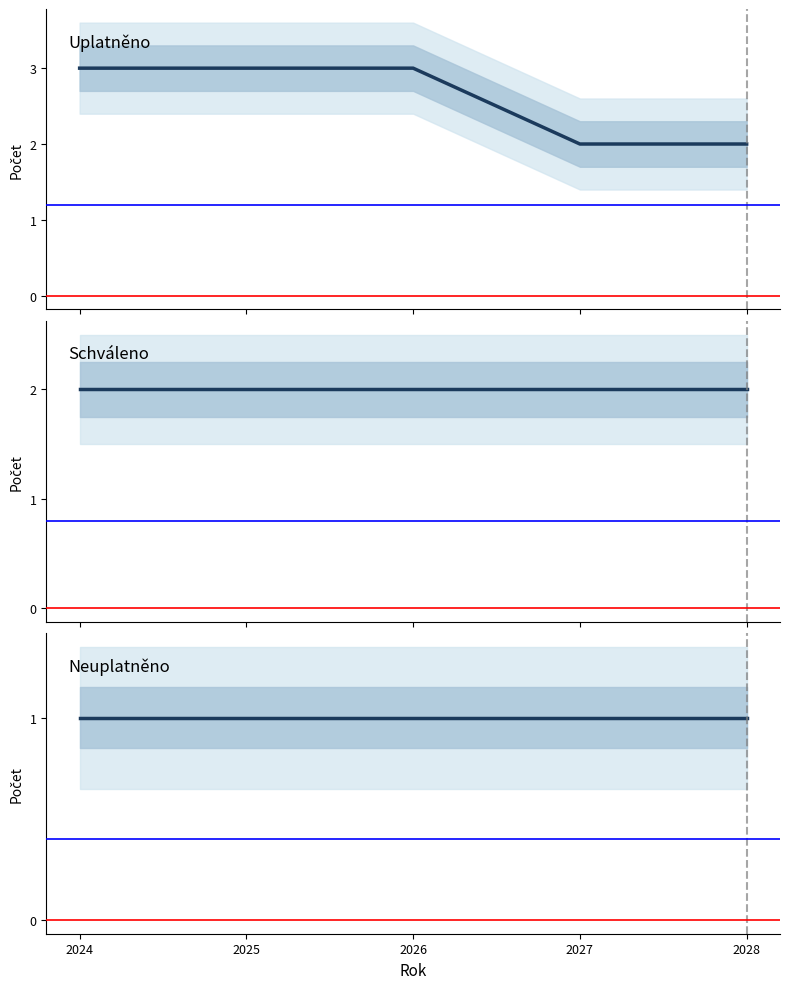

What are all the series names shown in the legend?

Uplatněno, Schváleno, Neuplatněno